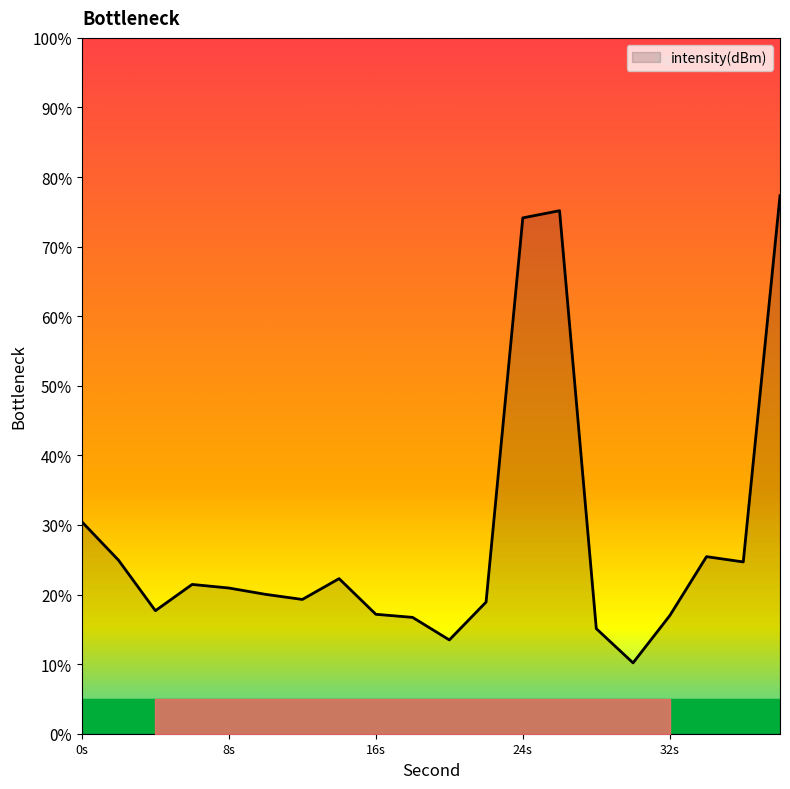

How many lines are shown in the chart?

1